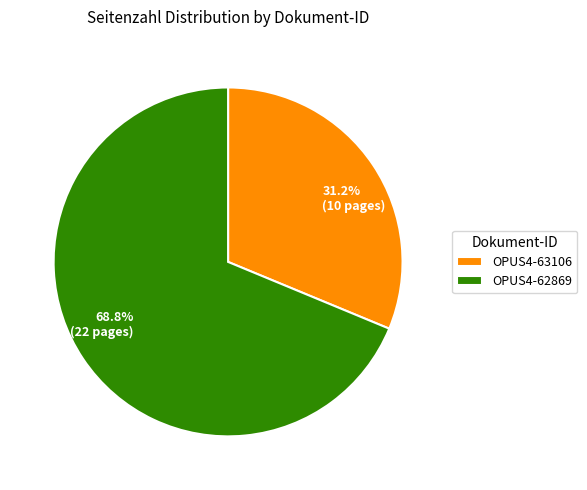

True or false: OPUS4-63106 accounts for 23% of the total.

False